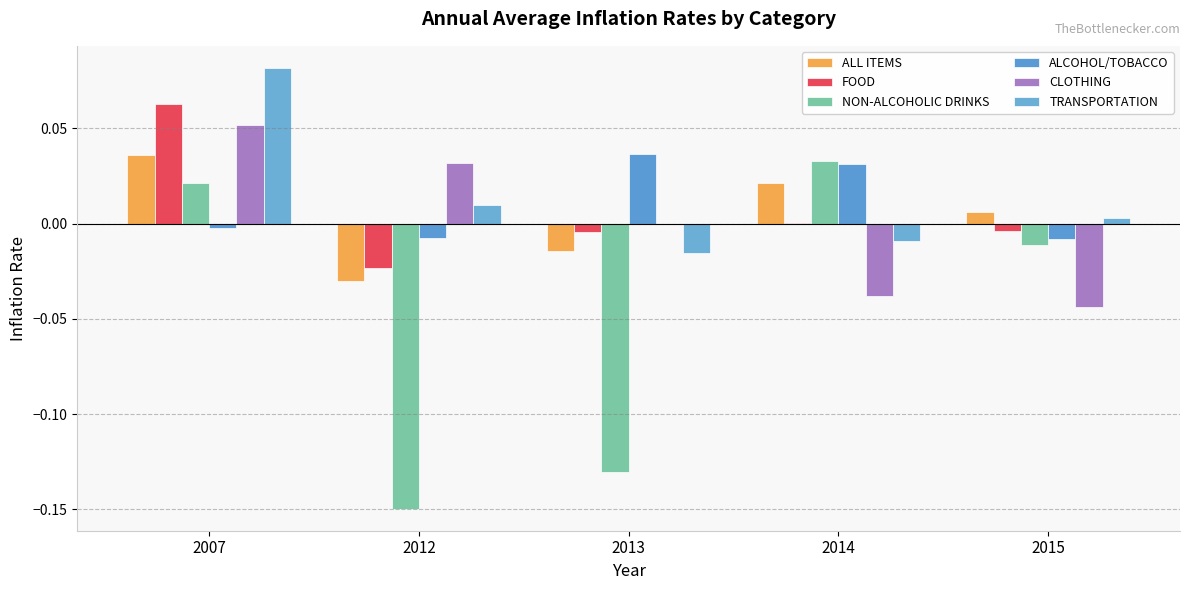

Count the number of categories in the chart.

5